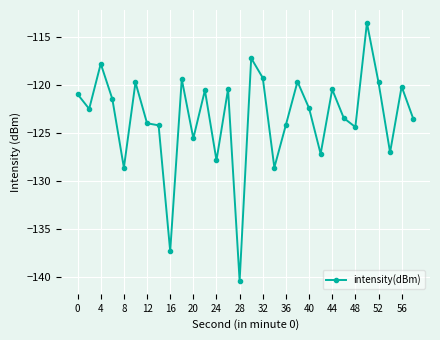

What is the smallest value displayed?

-140.4